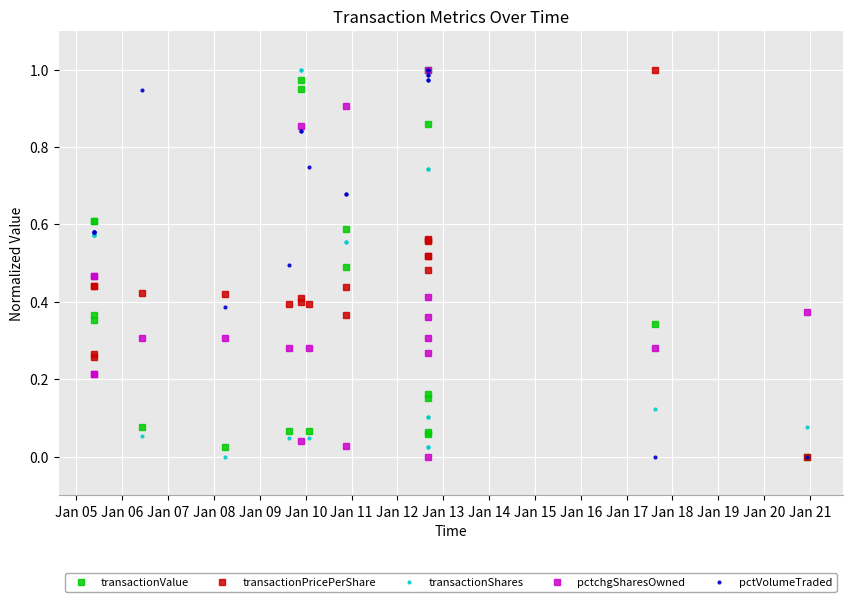

How many intersections are there between transactionPricePerShare and pctchgSharesOwned?

10